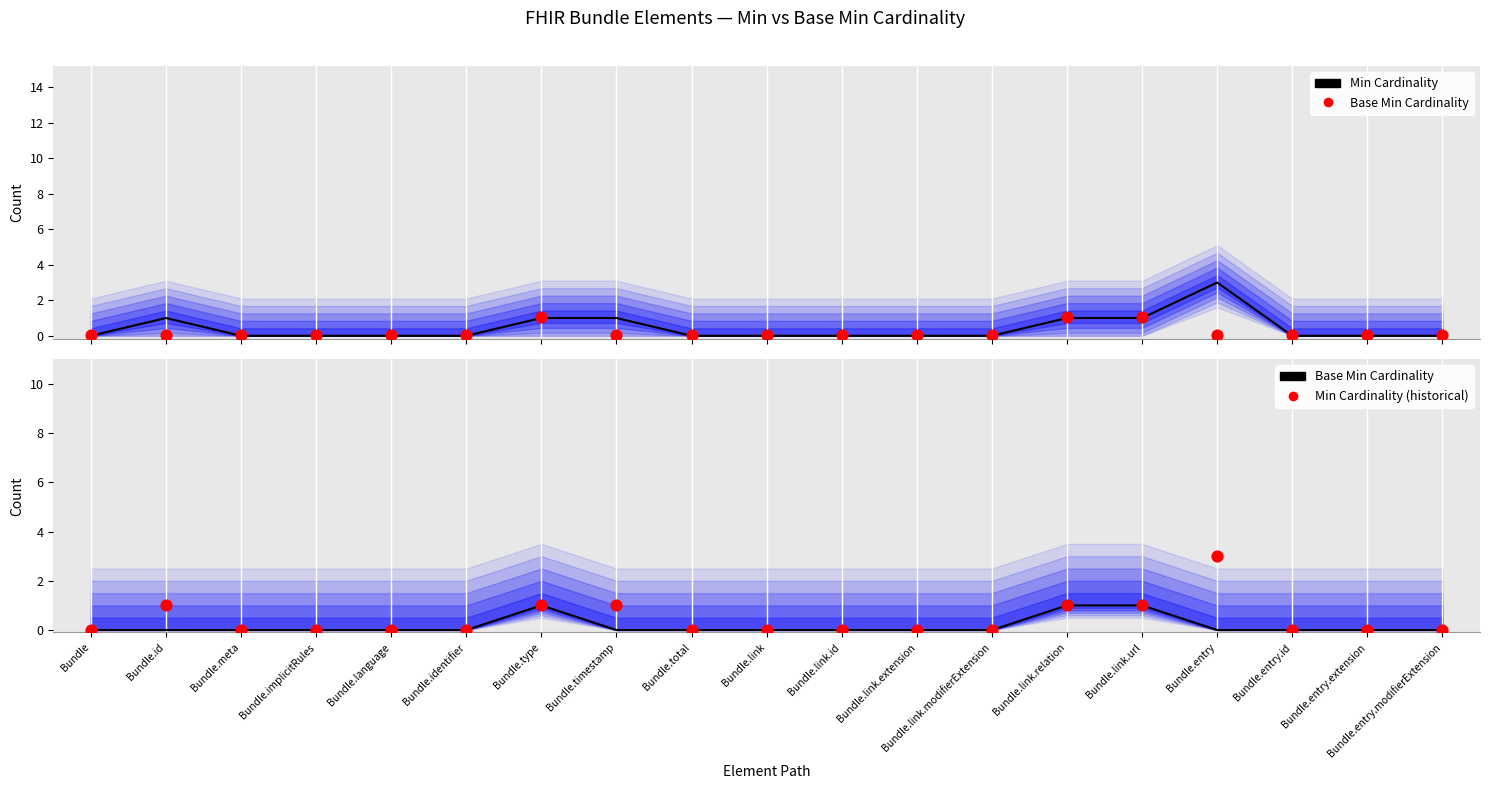

Which series has the widest spread of Y values?

Min Cardinality